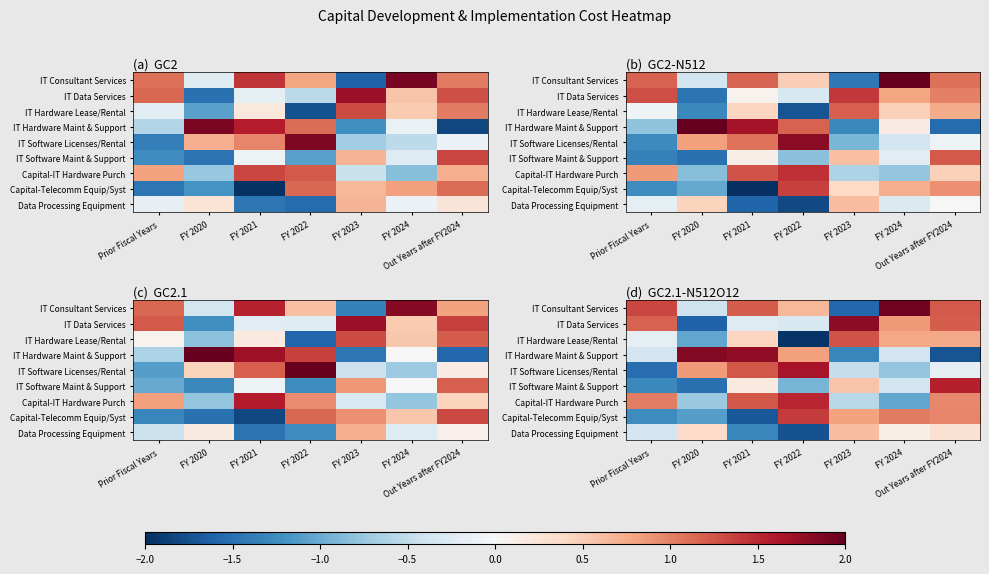

How many values in Capital-IT Hardware Purch are below zero?

3